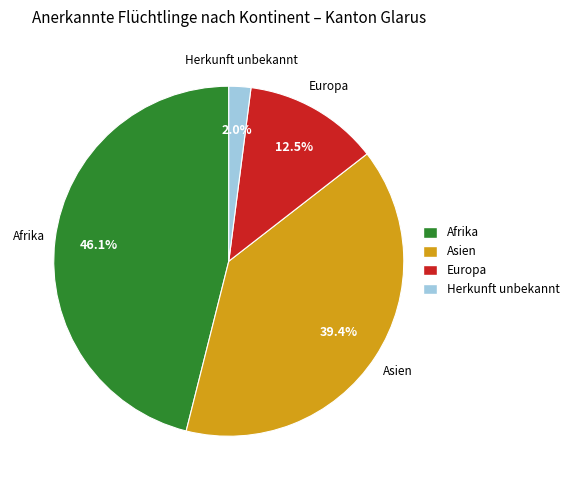

What is the smallest slice in the pie chart?

Herkunft unbekannt